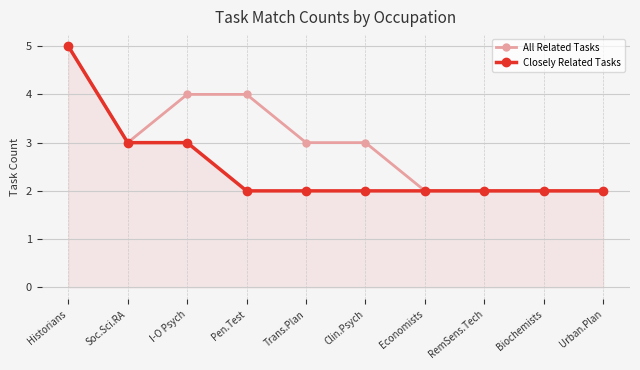

What is the difference between the All Related Tasks values at RemSens.Tech and Trans.Plan?

1